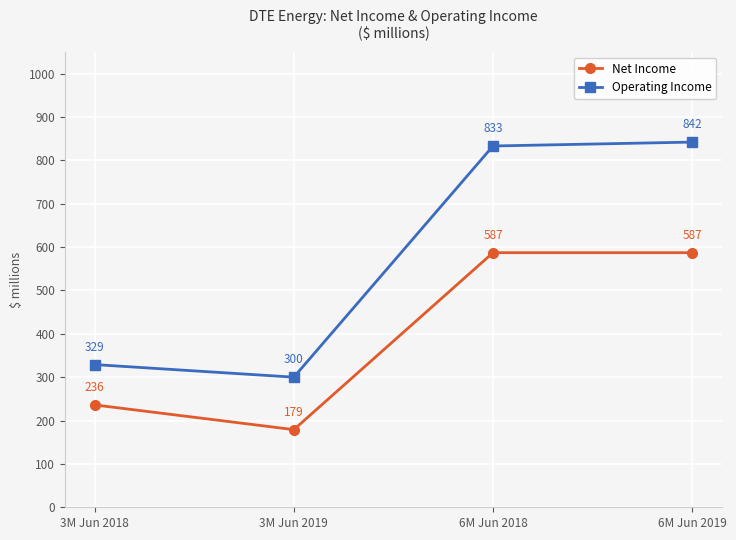

The value of Operating Income at 3M Jun 2018 is 436. True or false?

False